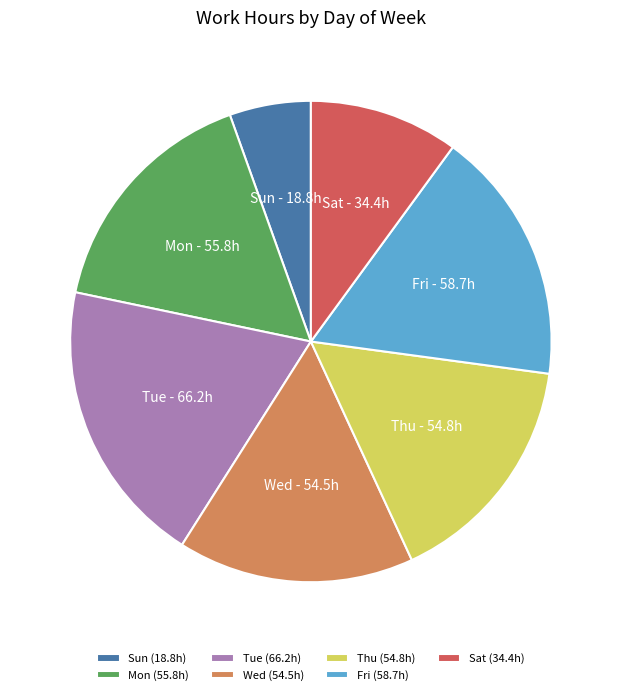

Is it true that Sun is 16% of the pie?

False